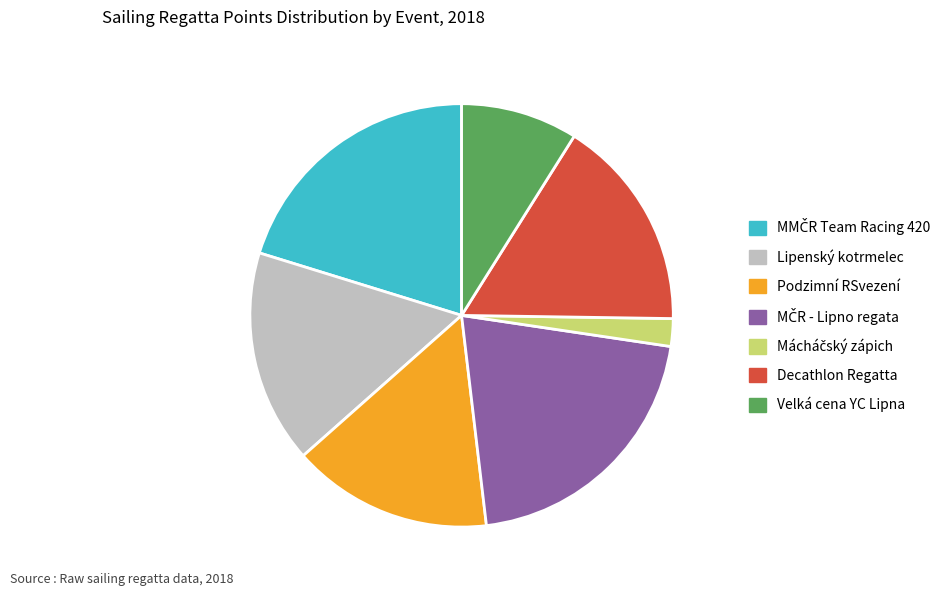

Do Lipenský kotrmelec and Decathlon Regatta together represent more than half of the pie?

No